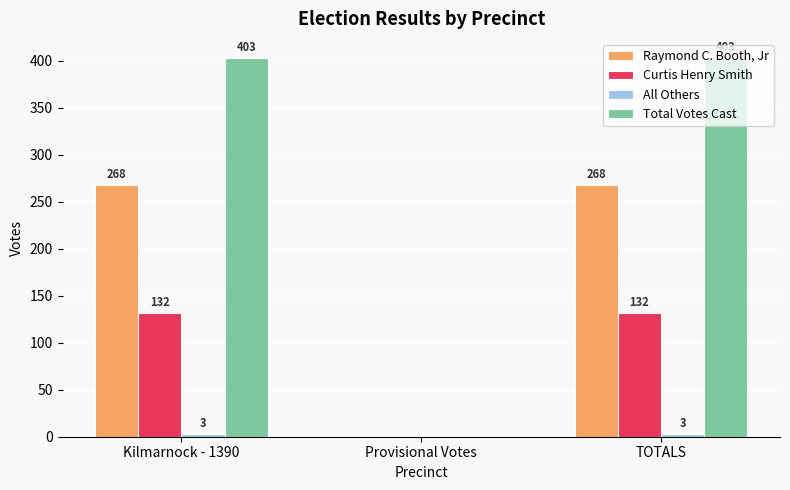

What is the greatest value displayed?

403